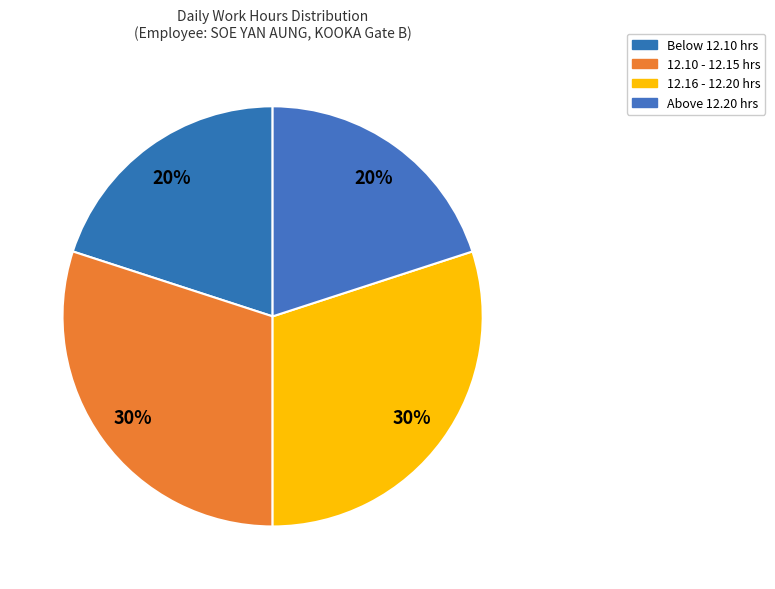

How many segments does this pie chart have?

4